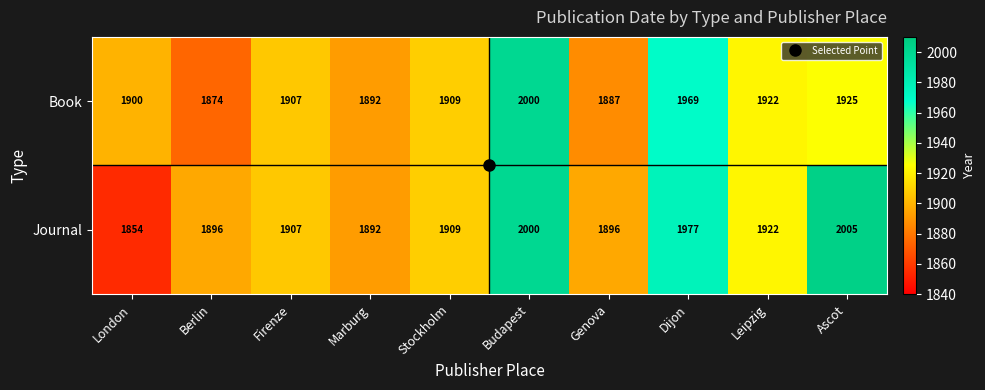

How many values in the Journal series are below 1909?

5